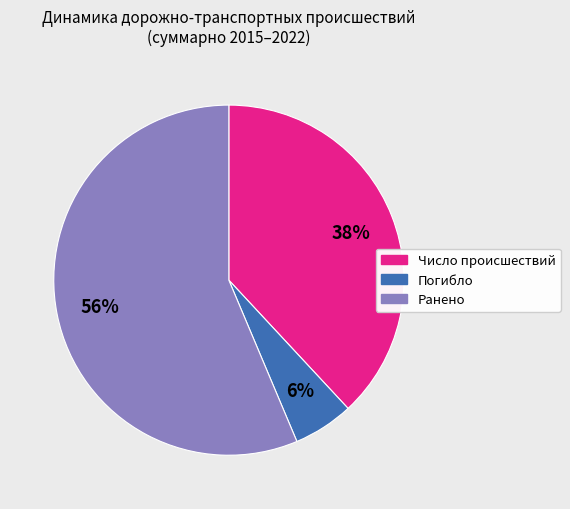

Is there a majority slice in this chart?

Yes